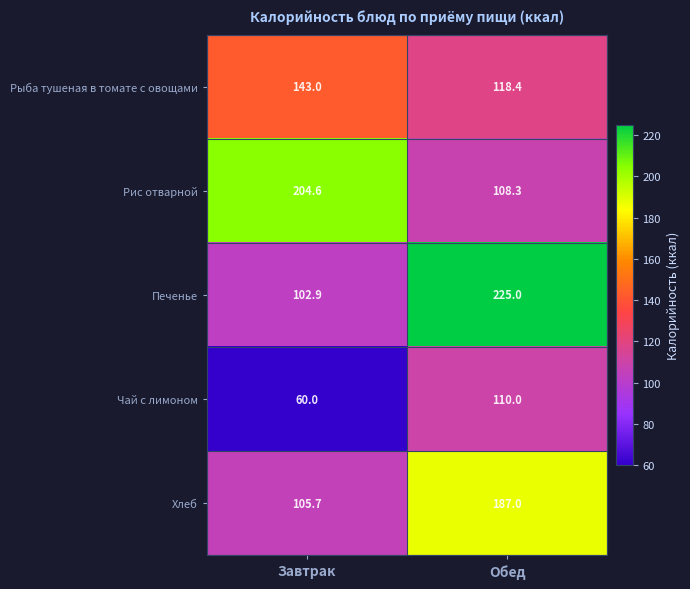

What is the difference between the highest and lowest values at Завтрак?

144.6